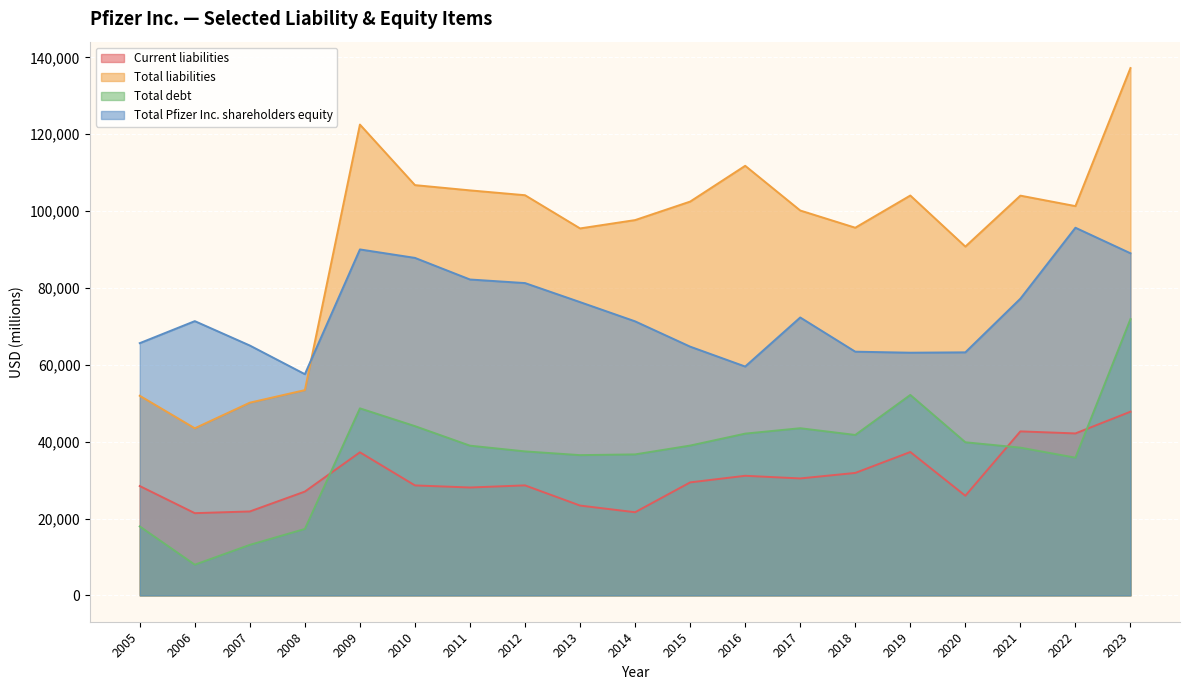

How many lines are shown in the chart?

4